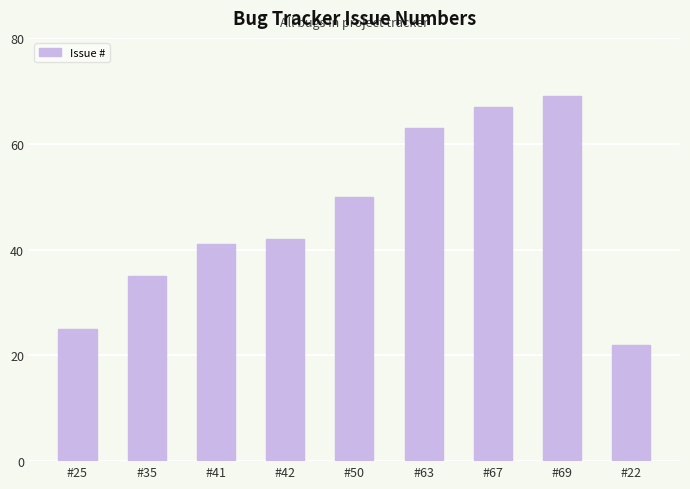

Count the number of categories in the chart.

9